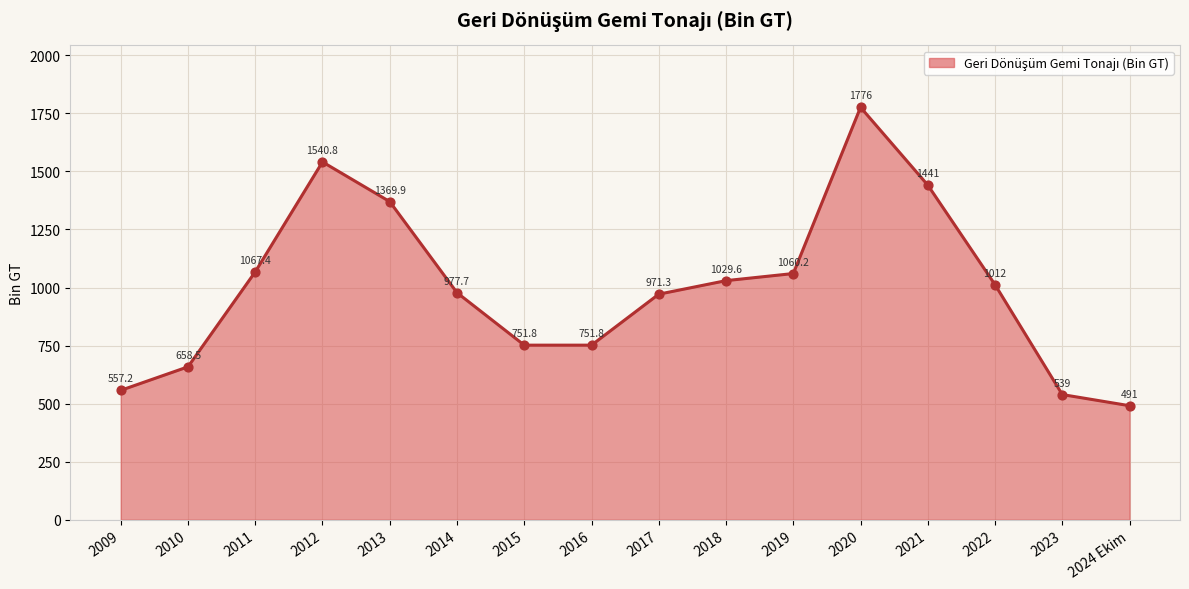

What is the change in value from 2010 to 2020?

+1117.5